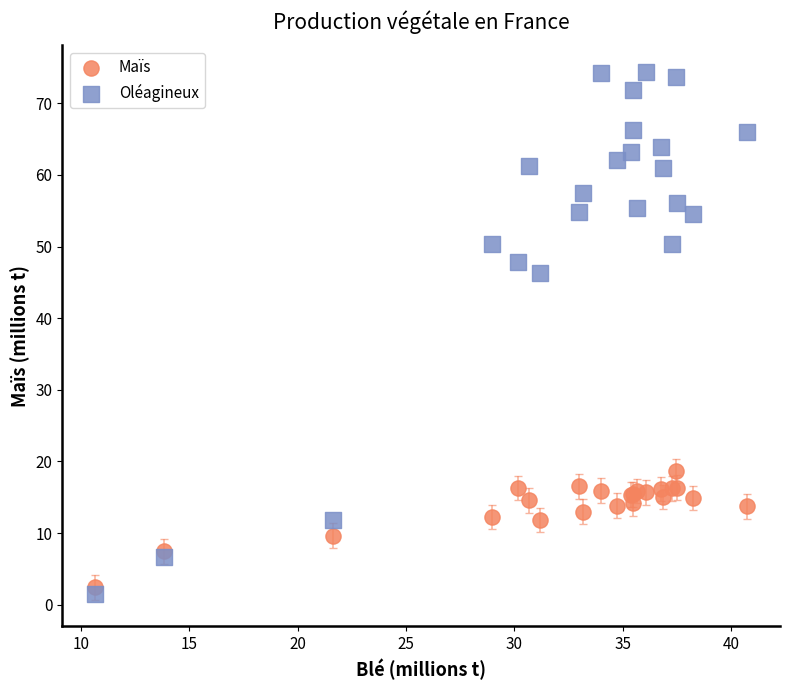

Which series contains the highest Y value?

Oléagineux